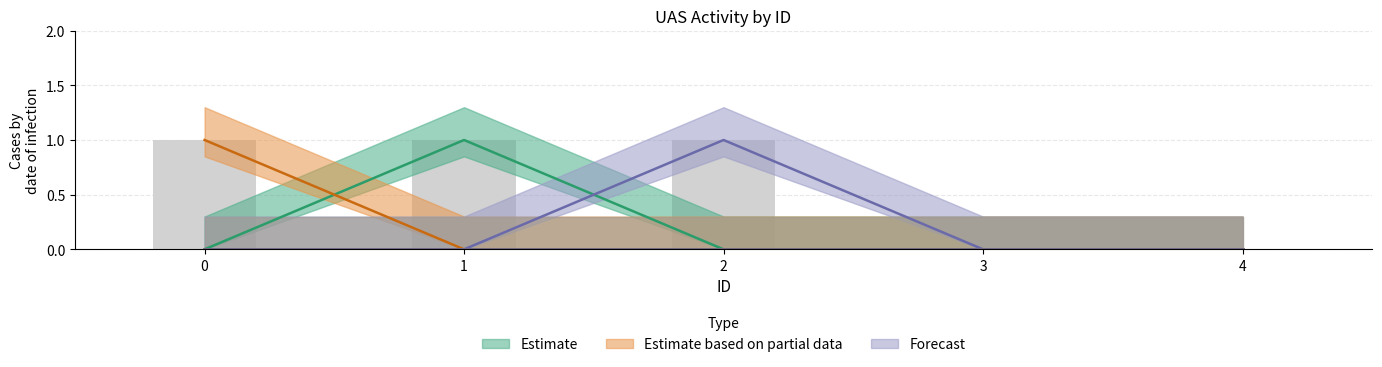

Reading left to right, what are all the values shown in this chart?

UAS 0: 0	1	0	0	0
UAS 1: 1	0	0	0	0
UAS 4: 0	0	1	0	0